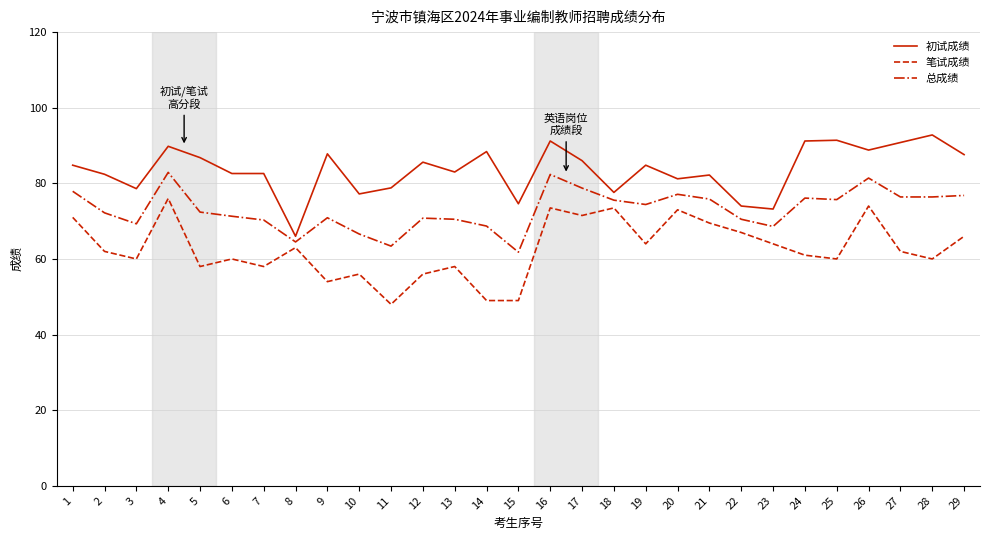

The 初试成绩 series shows 92.8 at 28. True or false?

True